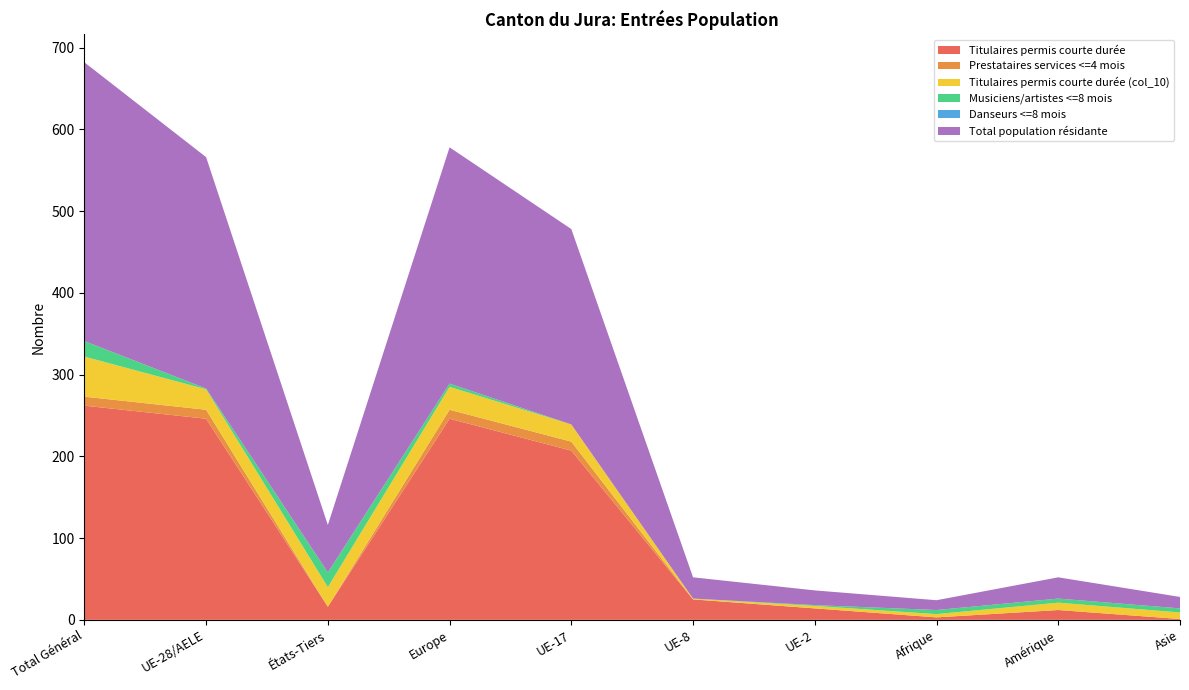

Reading left to right, what are all the values shown in this chart?

Titulaires permis courte durée: 262	246	16	246	207	25	14	3	12	1
Prestataires services <=4 mois: 11	11	0	11	11	0	0	0	0	0
Titulaires permis courte durée (col_10): 49	25	24	28	21	1	3	4	9	8
Musiciens/artistes <=8 mois: 19	1	18	4	0	0	1	5	5	5
Danseurs <=8 mois: 0	0	0	0	0	0	0	0	0	0
Total population résidante: 341	283	58	289	239	26	18	12	26	14